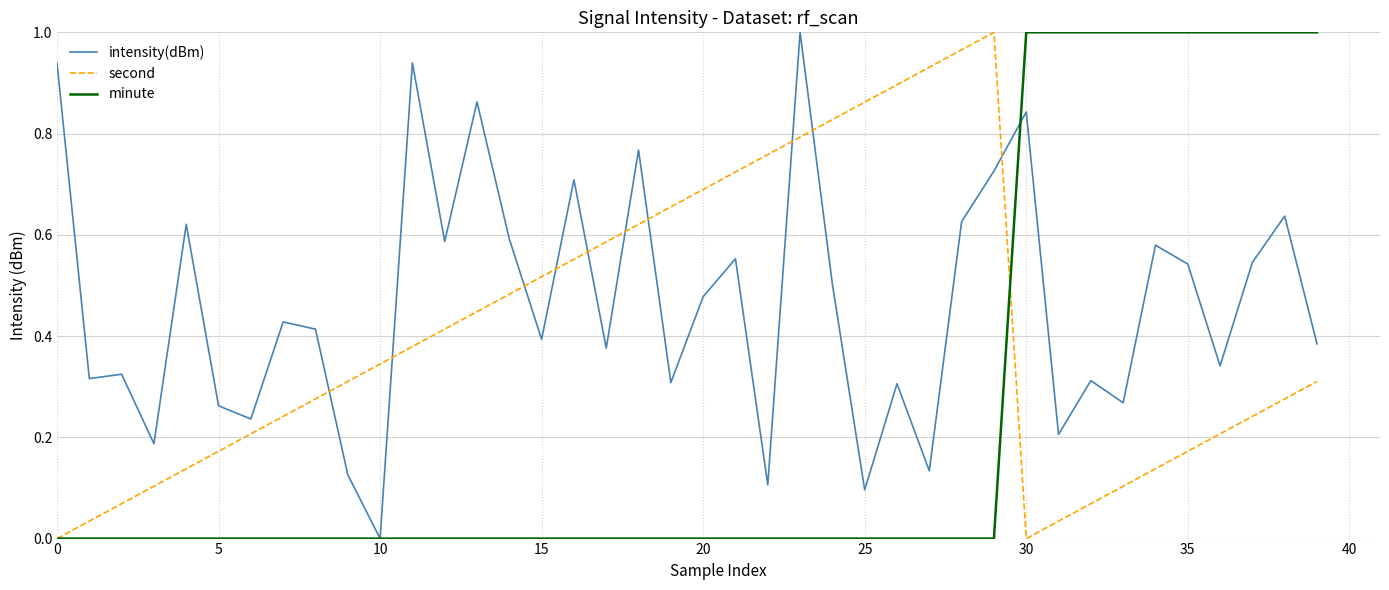

Which series has the largest total across all categories?

intensity(dBm)